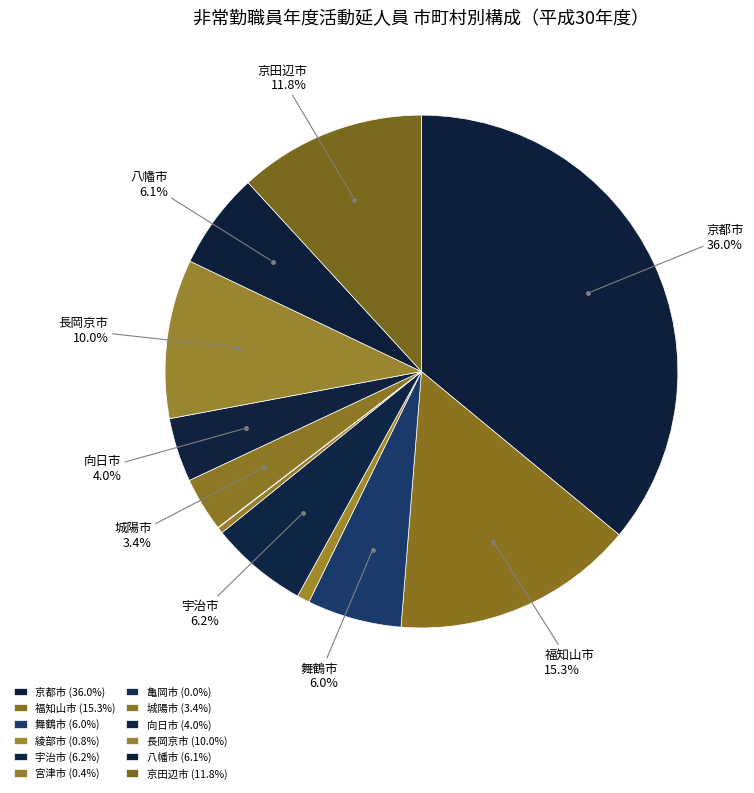

What percentage is the 向日市 slice, to the nearest percent?

4%